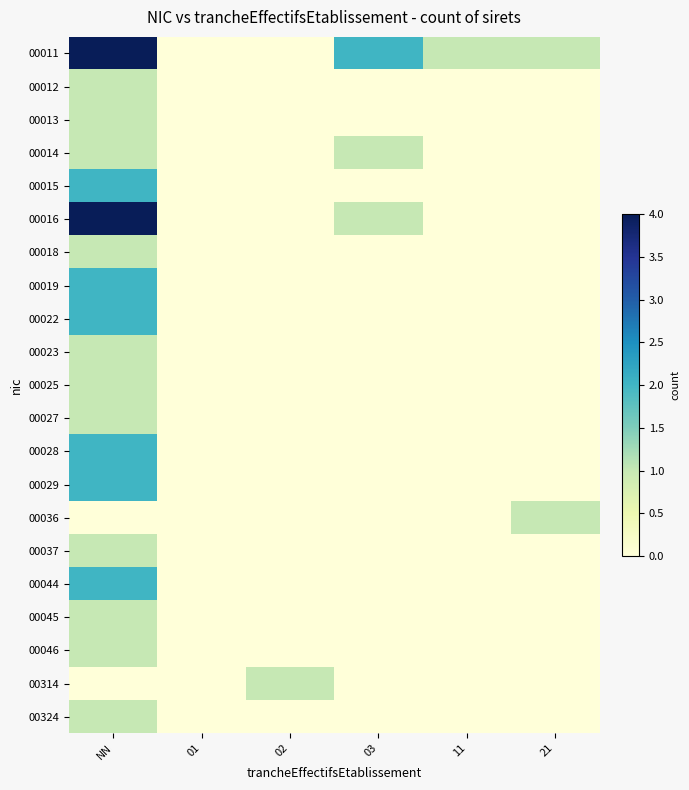

List the series in order of their peak value, lowest first.

00012, 00013, 00014, 00018, 00023, 00025, 00027, 00036, 00037, 00045, 00046, 00314, 00324, 00015, 00019, 00022, 00028, 00029, 00044, 00011, 00016